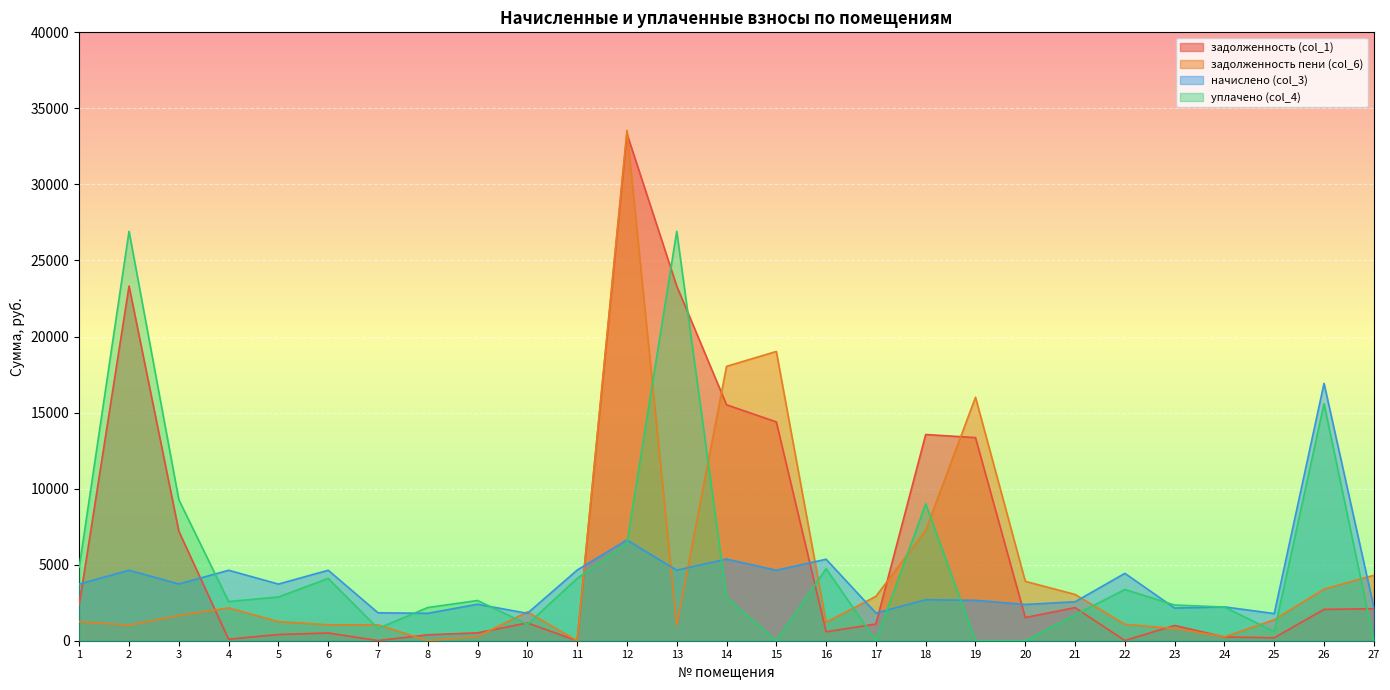

At 3, list the series in order from smallest to largest.

задолженность пени (col_6), начислено (col_3), задолженность (col_1), уплачено (col_4)